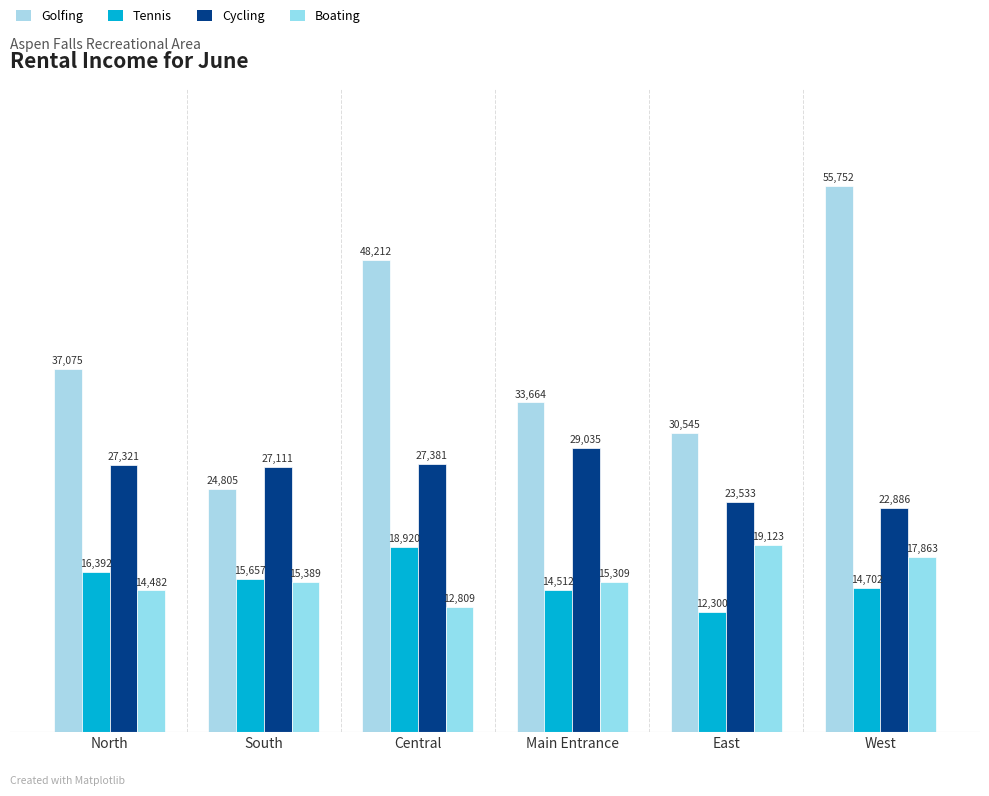

Does the chart contain stacked bars?

No